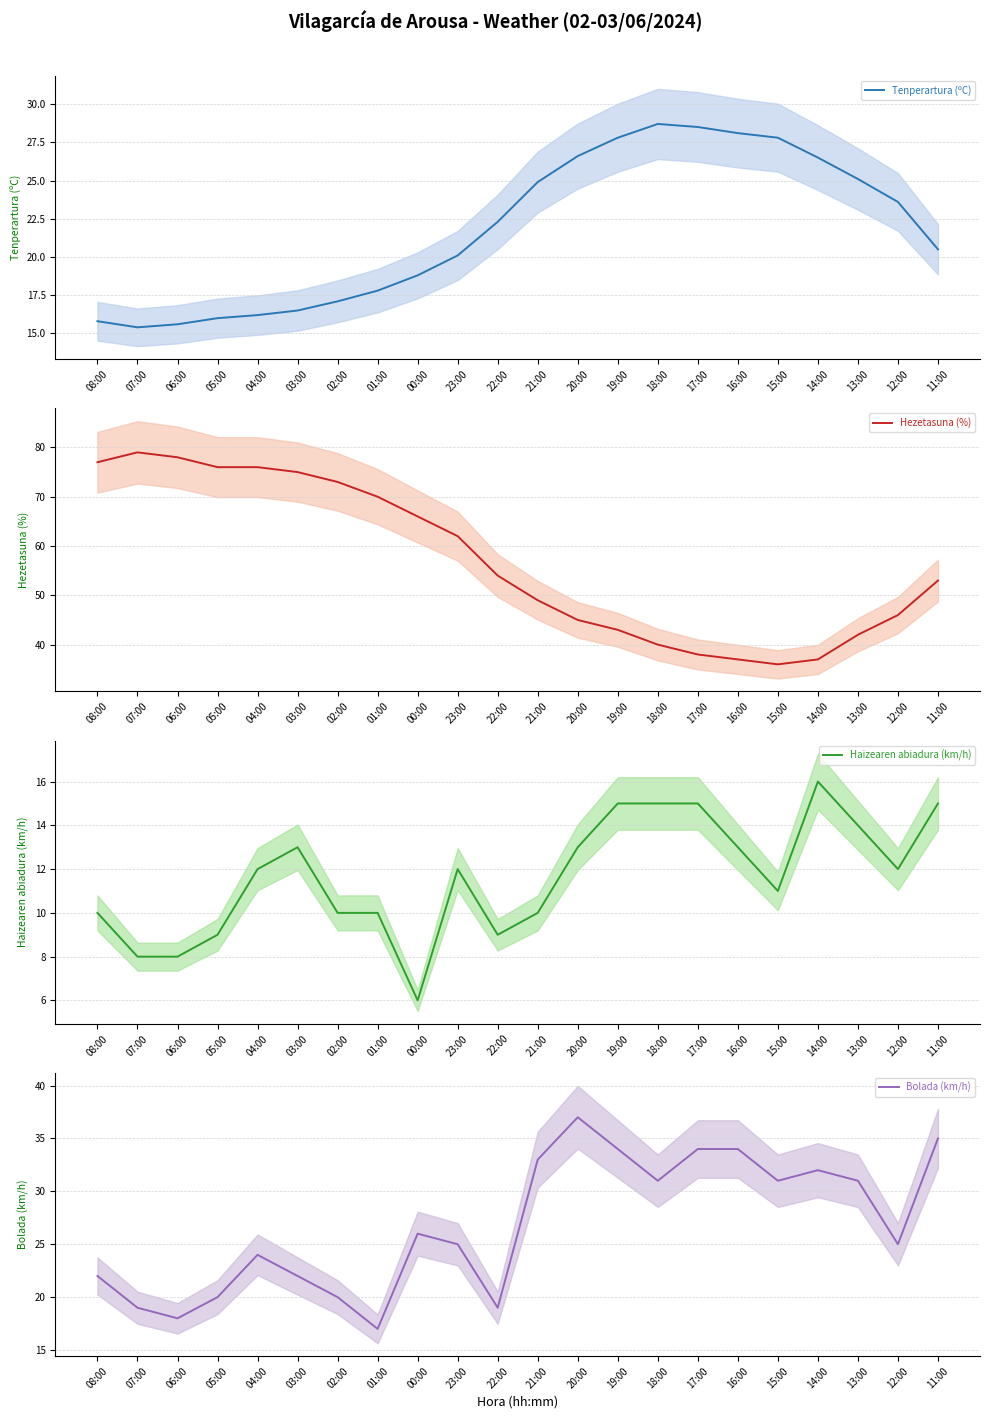

What is the average value of the Hezetasuna (%) series?

57